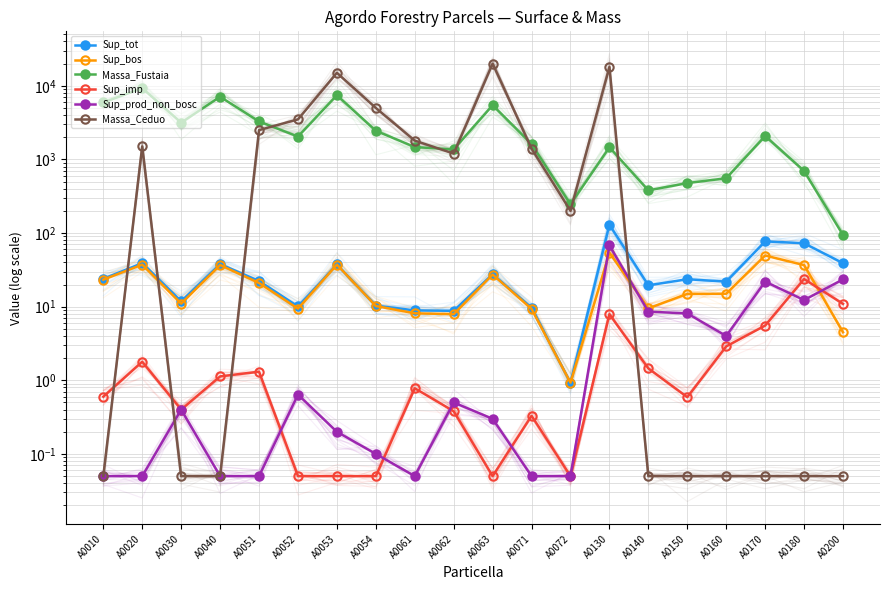

How many times do Sup_bos and Sup_imp cross each other?

1